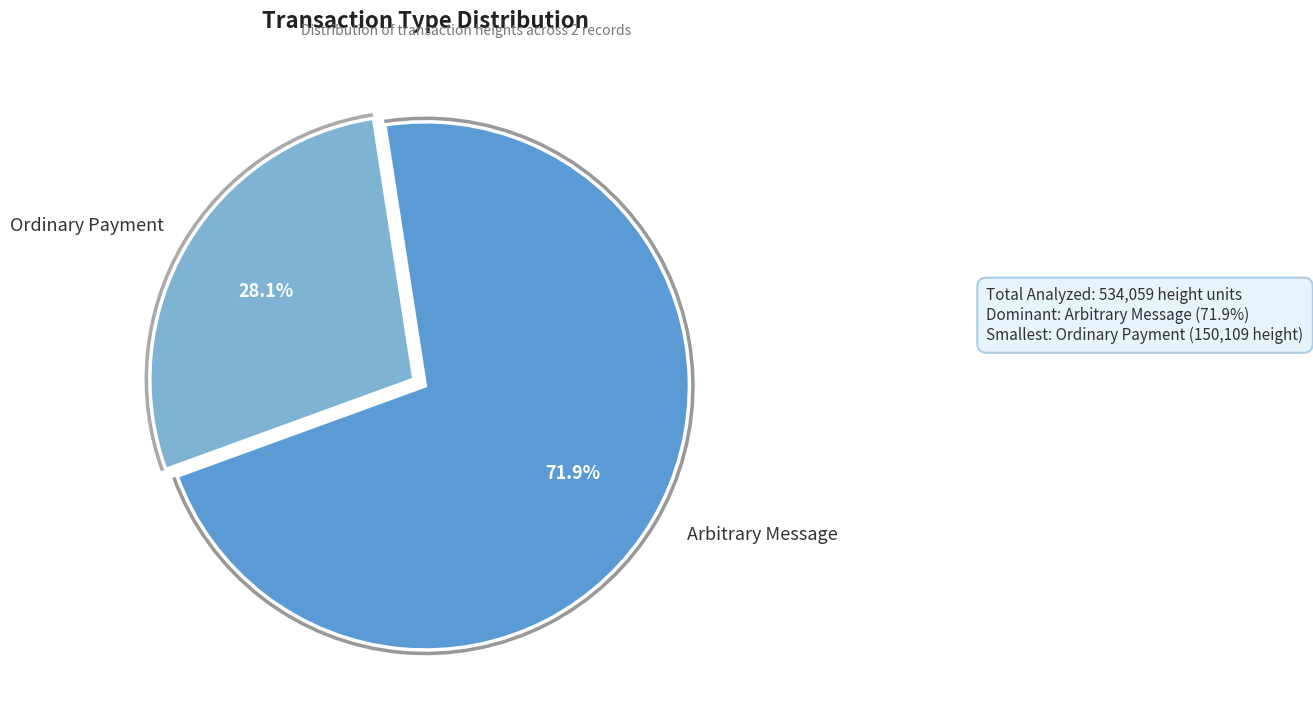

Which slice is the smallest?

Ordinary Payment